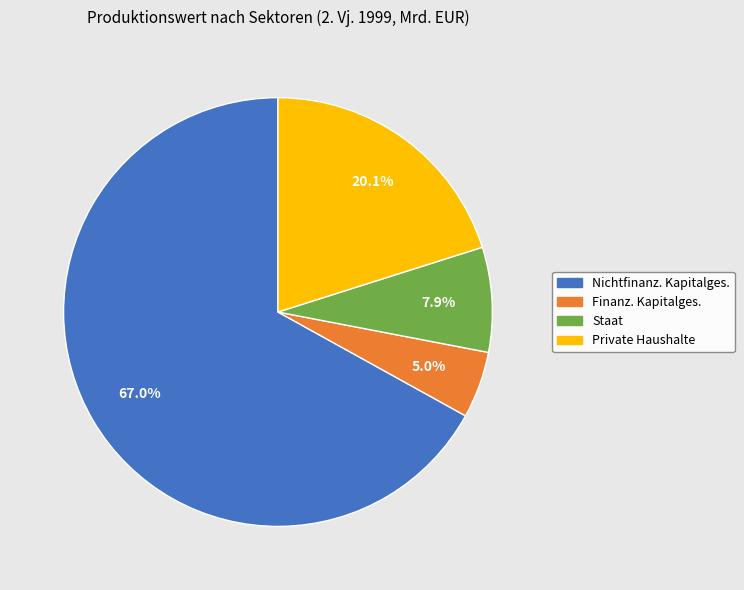

Is there any slice that represents more than half of the pie?

Yes